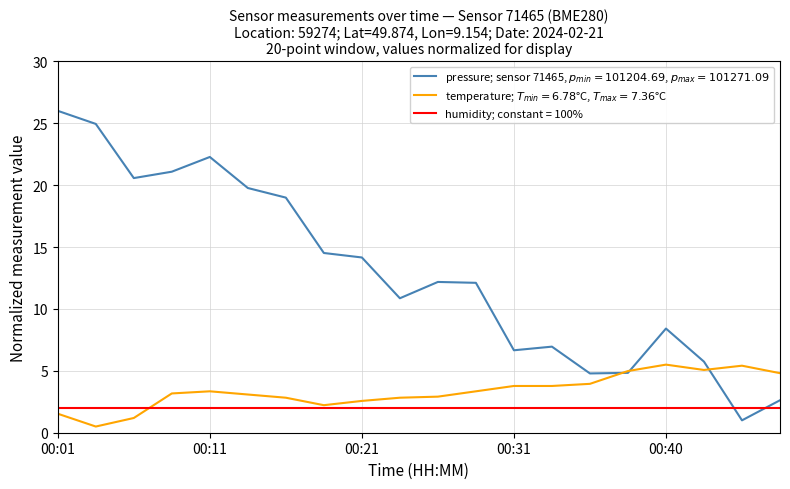

What is the maximum value for humidity; constant = 100%?

2.0